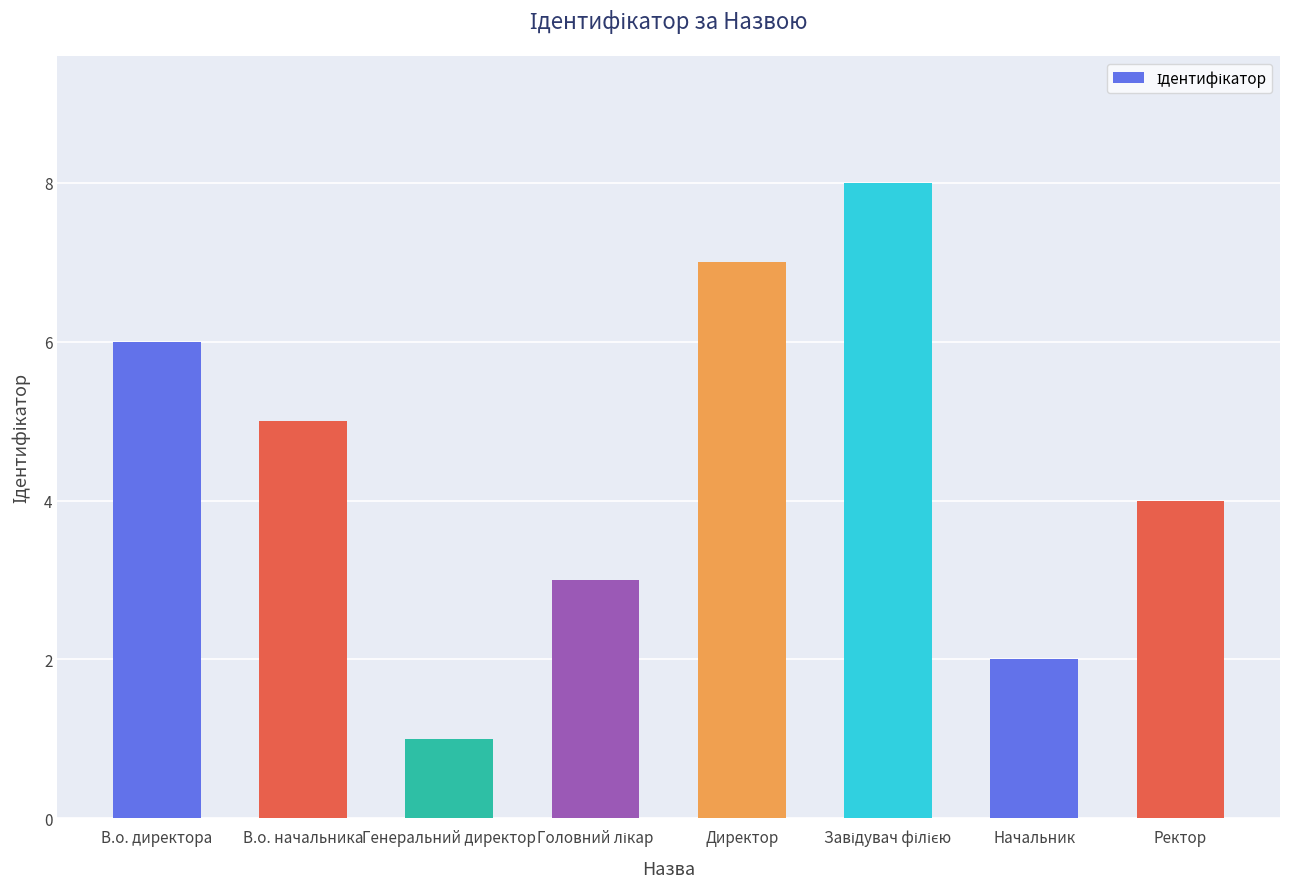

What is the change in value from Директор to Начальник?

-5